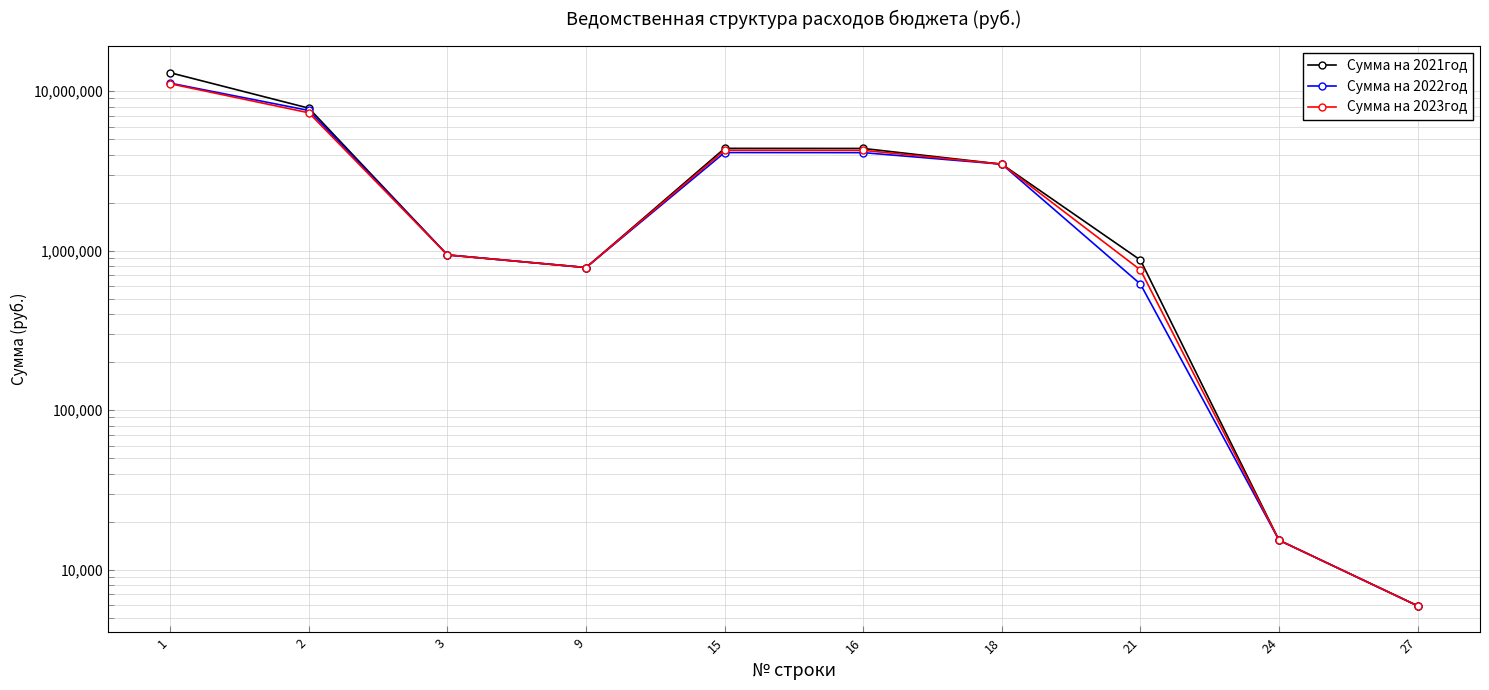

In Сумма на 2021год, how many points are higher than both neighbors (excluding endpoints)?

1